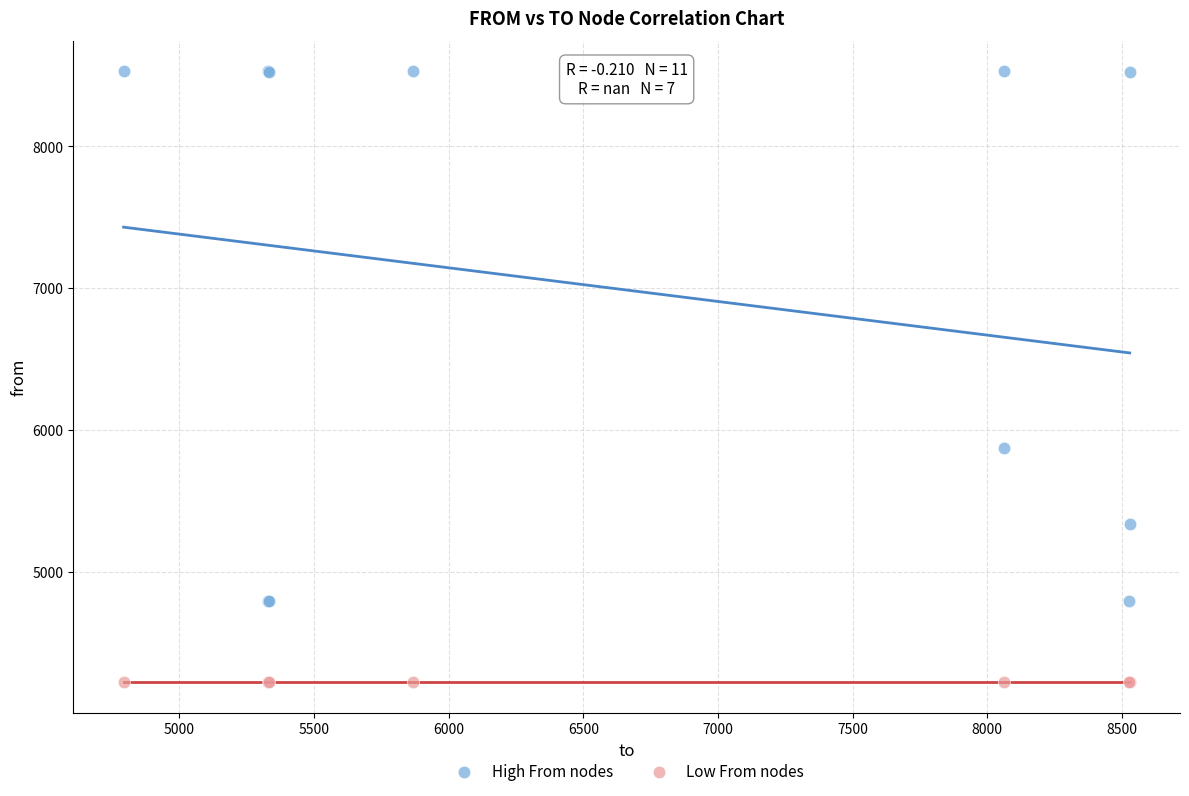

Which series contains the lowest Y value?

Low From nodes